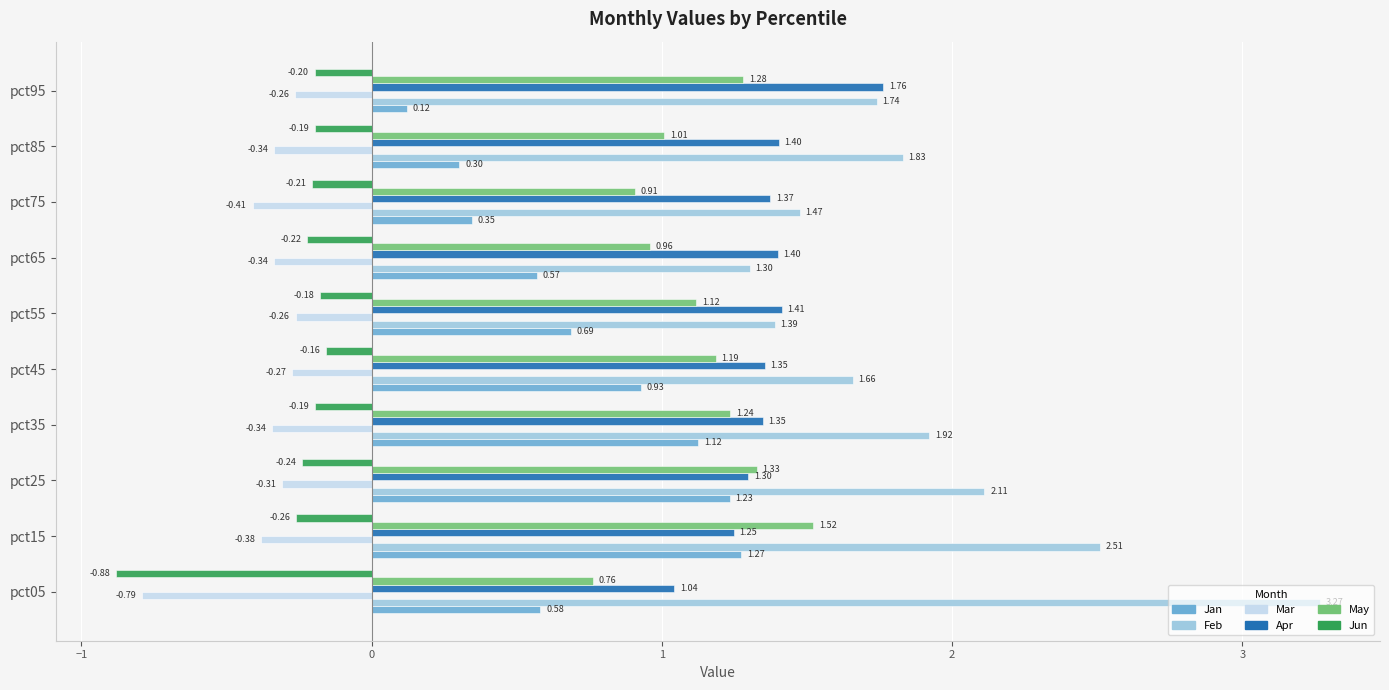

At which label is Jun closest to 0?

pct45